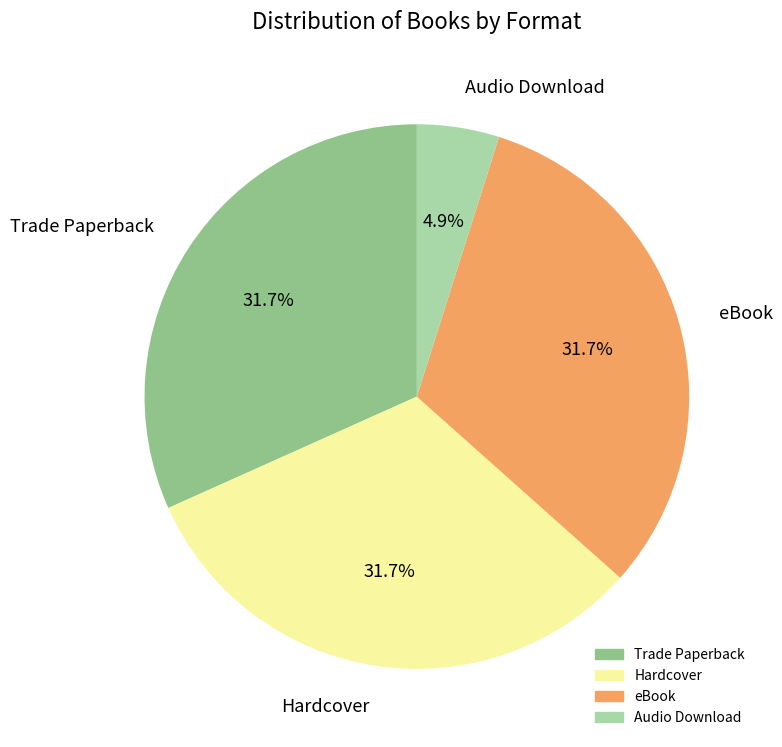

To the nearest percent, what is the combined percentage of Hardcover and eBook?

63%